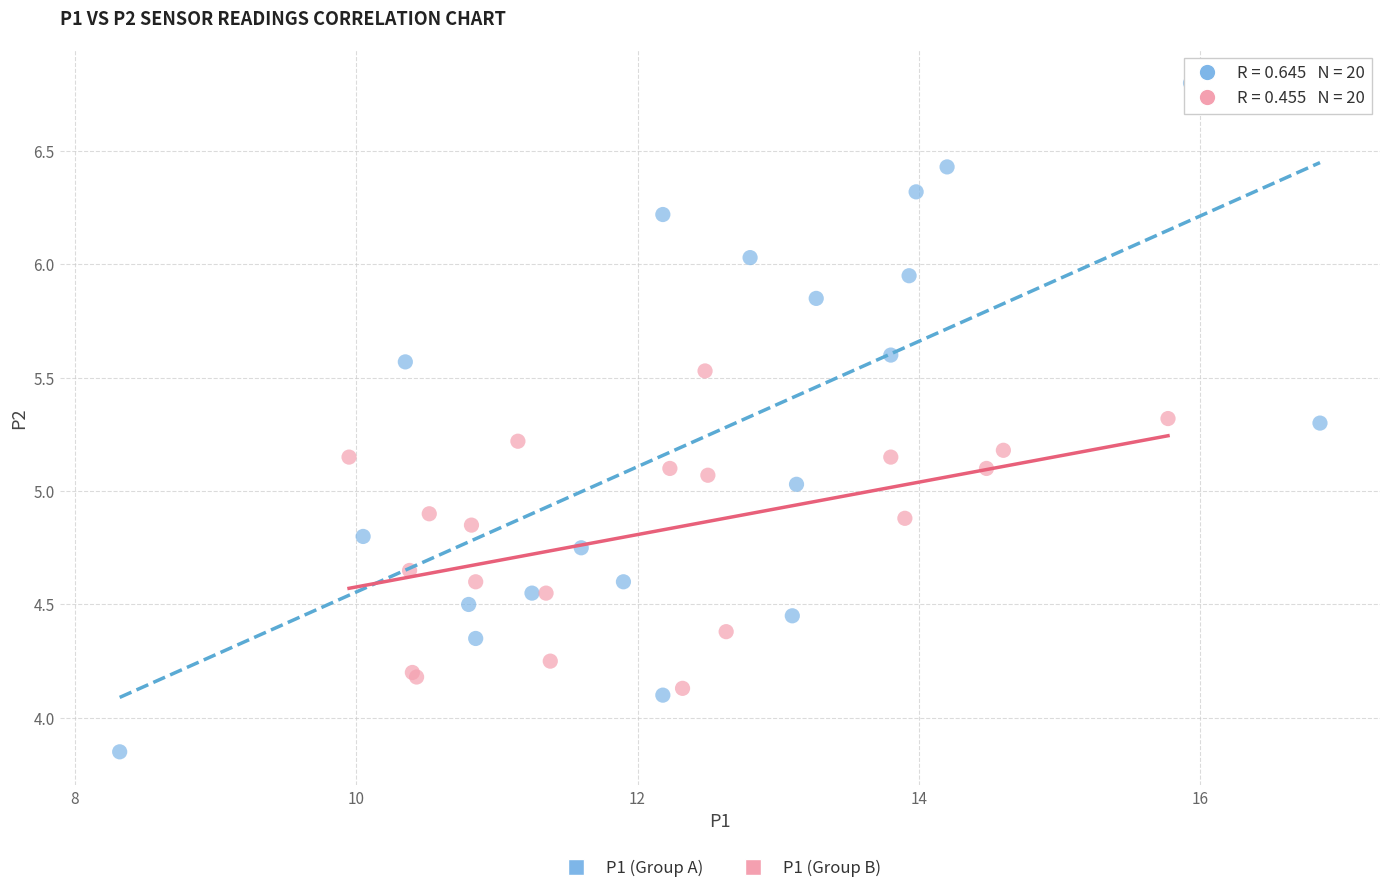

Which series contains the lowest Y value?

P1 (Group A)